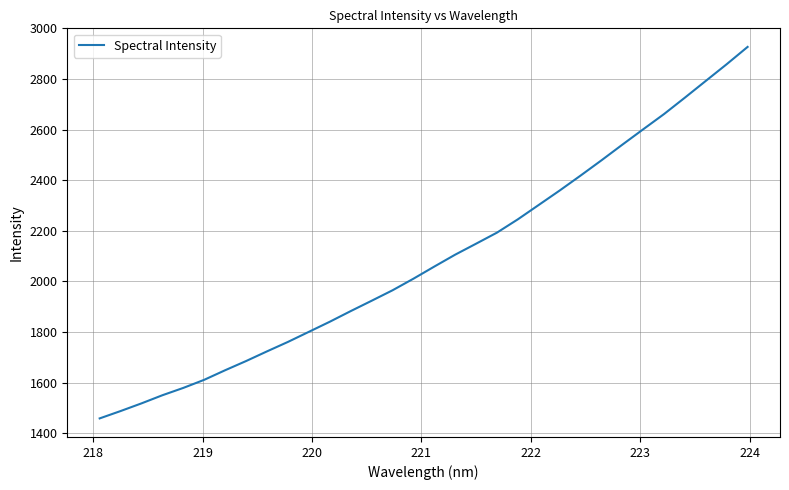

Count the number of categories in the chart.

32